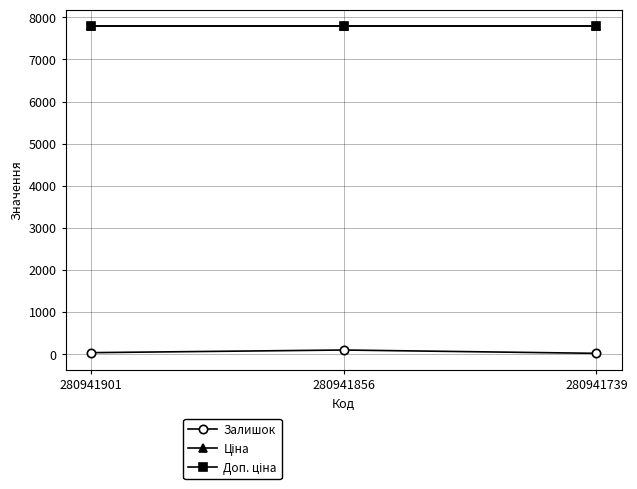

At which category does the chart reach its minimum across all series?

280941739